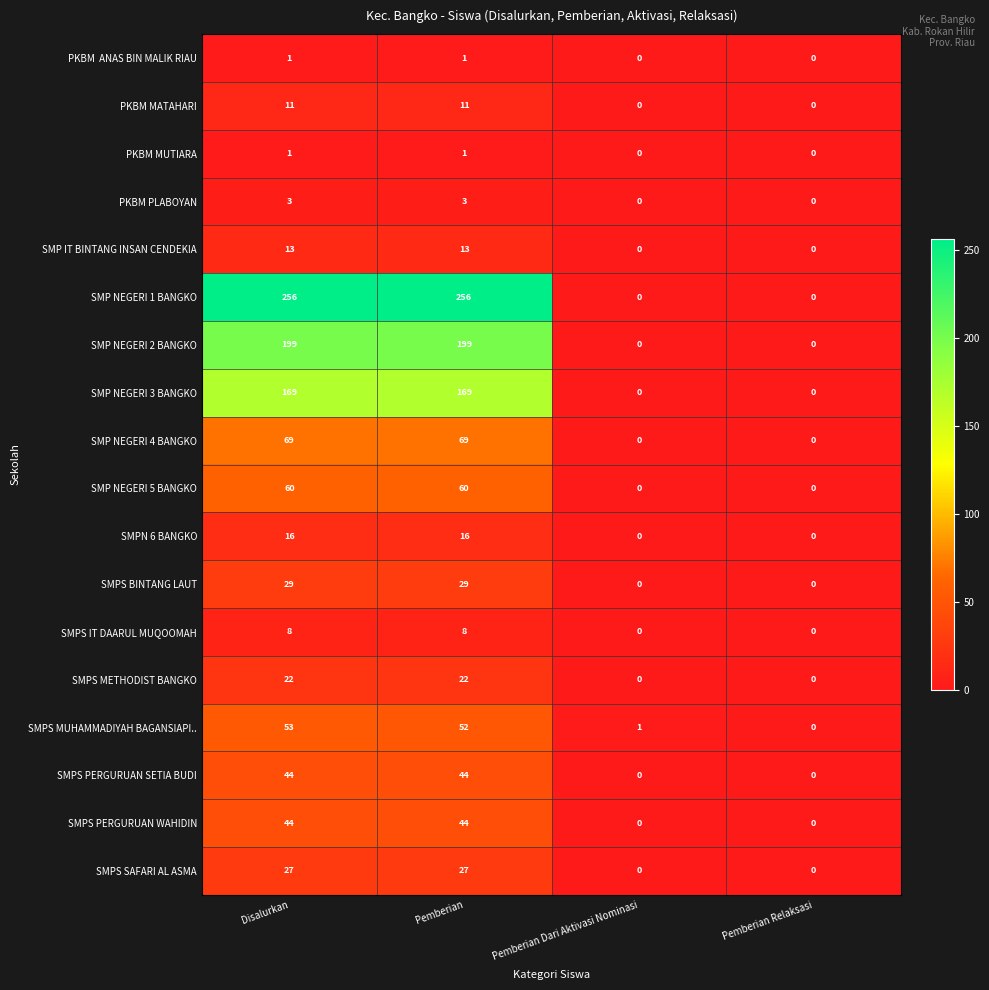

What is the sum of all SMPN 6 BANGKO values?

32